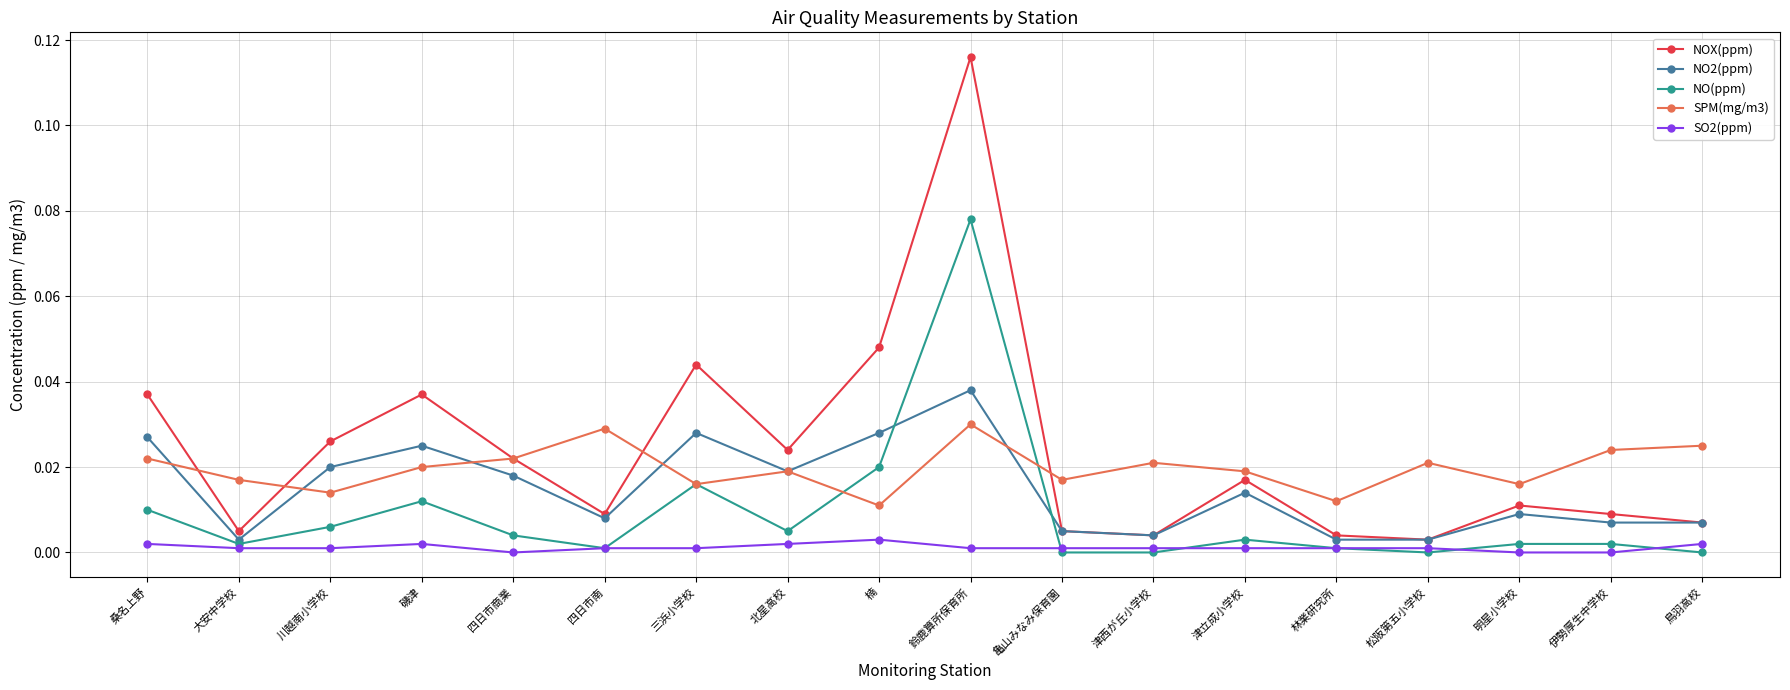

How many interior local peaks does the NO2(ppm) series have?

5